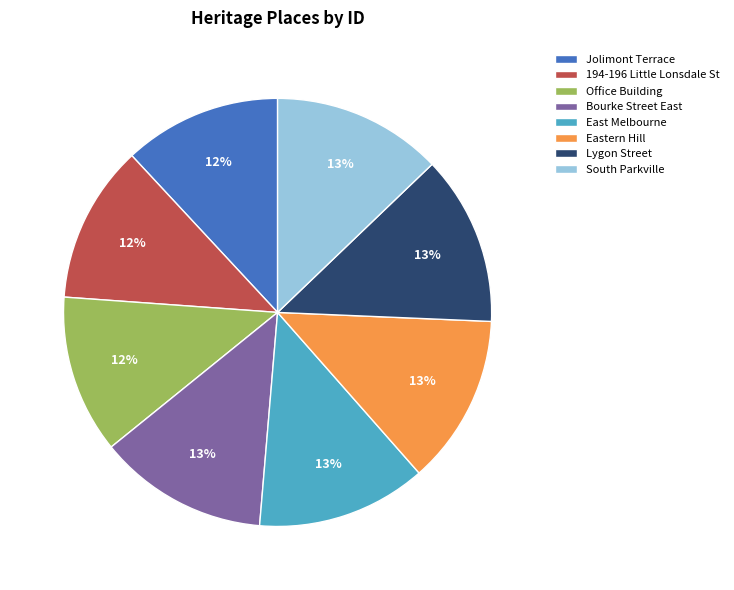

What percentage is the Jolimont Terrace slice, to the nearest percent?

12%